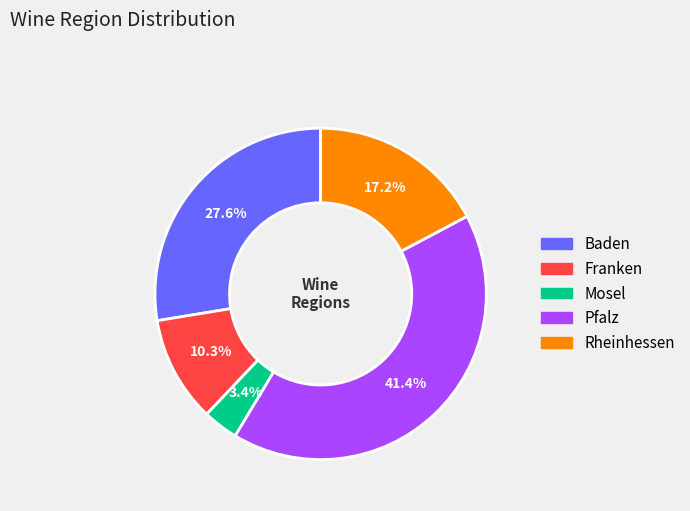

Does Baden represent more than half of the total?

No